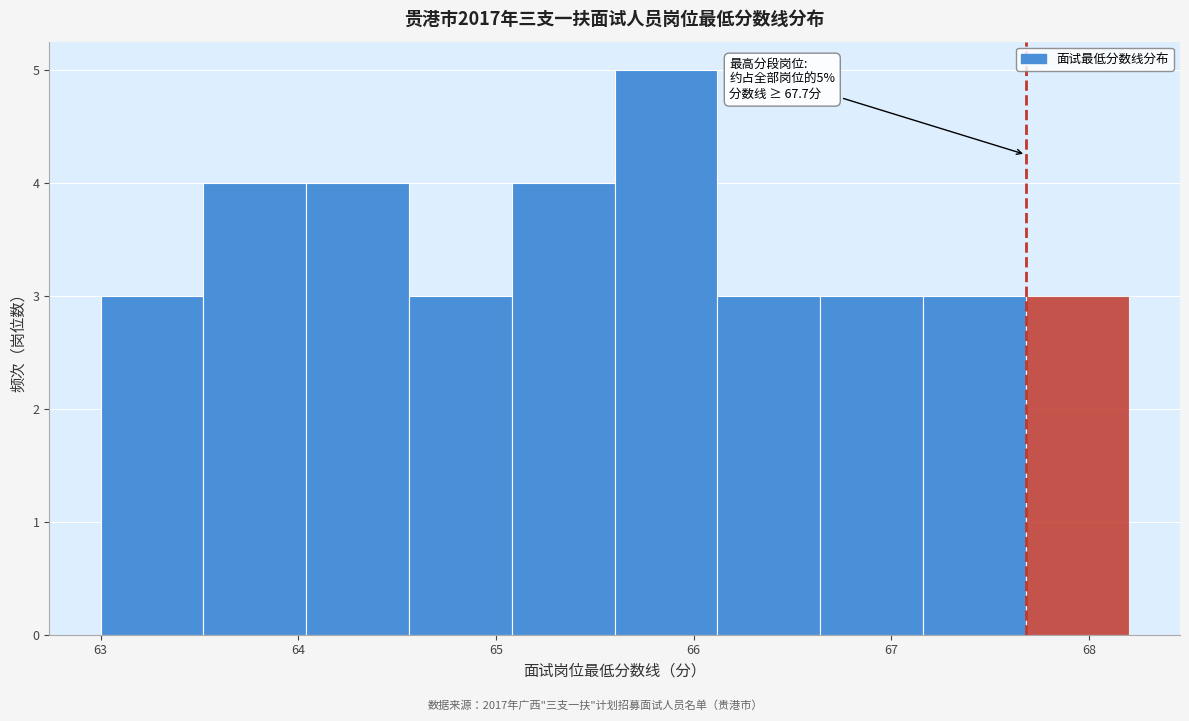

Over which range of the x-axis is the bar tallest?

65.60 to 66.12